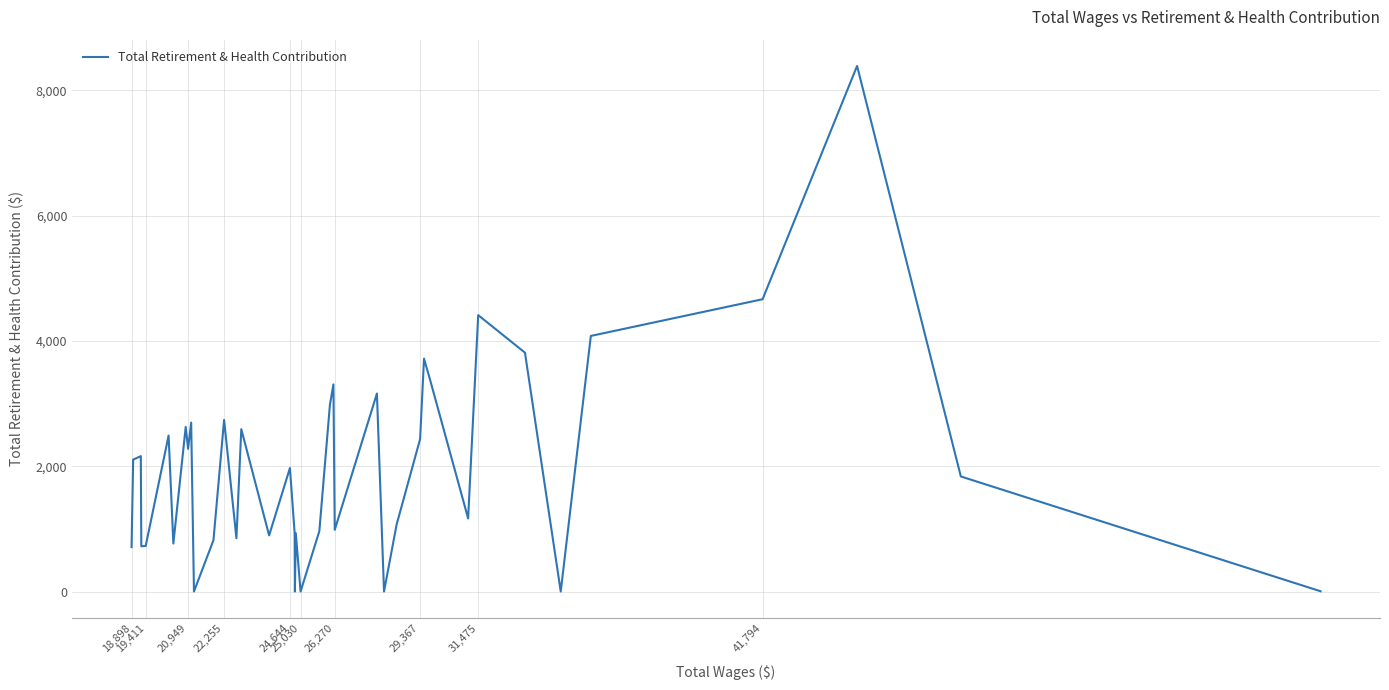

What is the maximum value shown in the chart?

8392